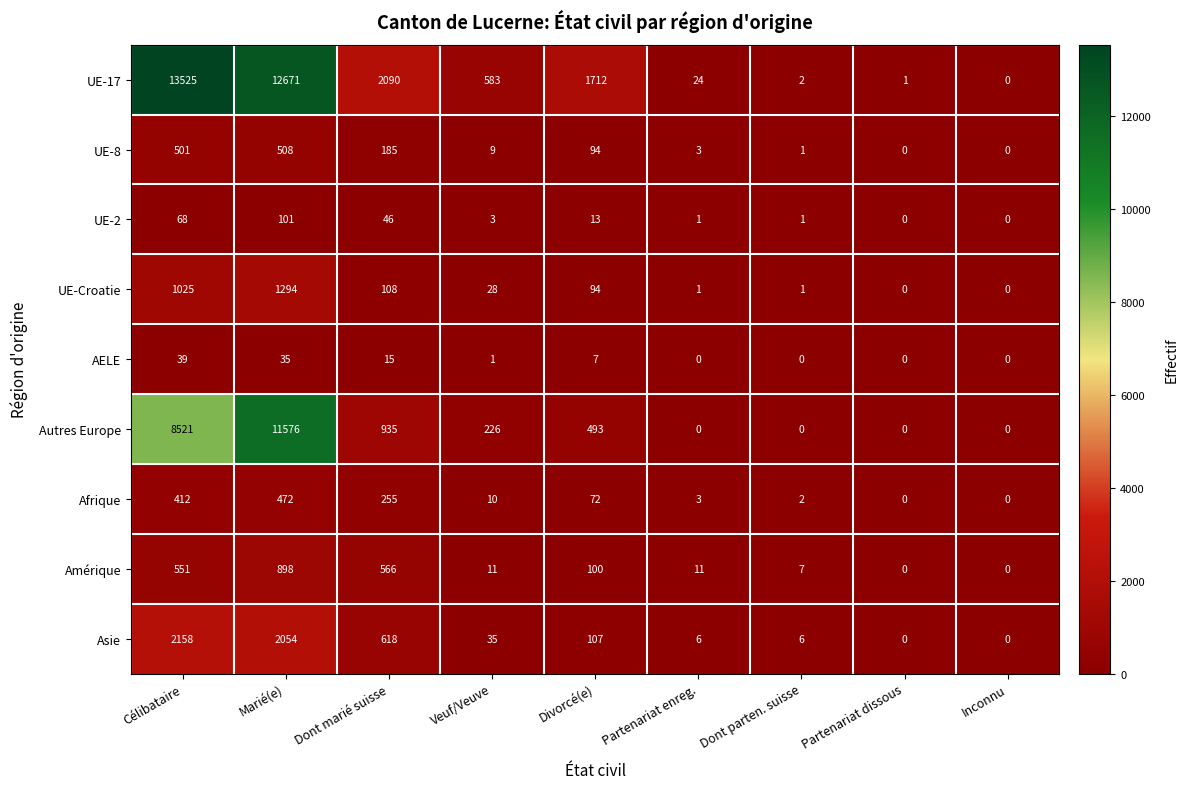

Where is UE-17 nearest to the value 6762?

Dont marié suisse